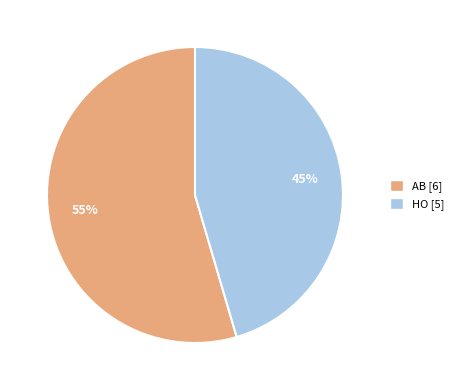

True or false: HO [5] accounts for 55% of the total.

False